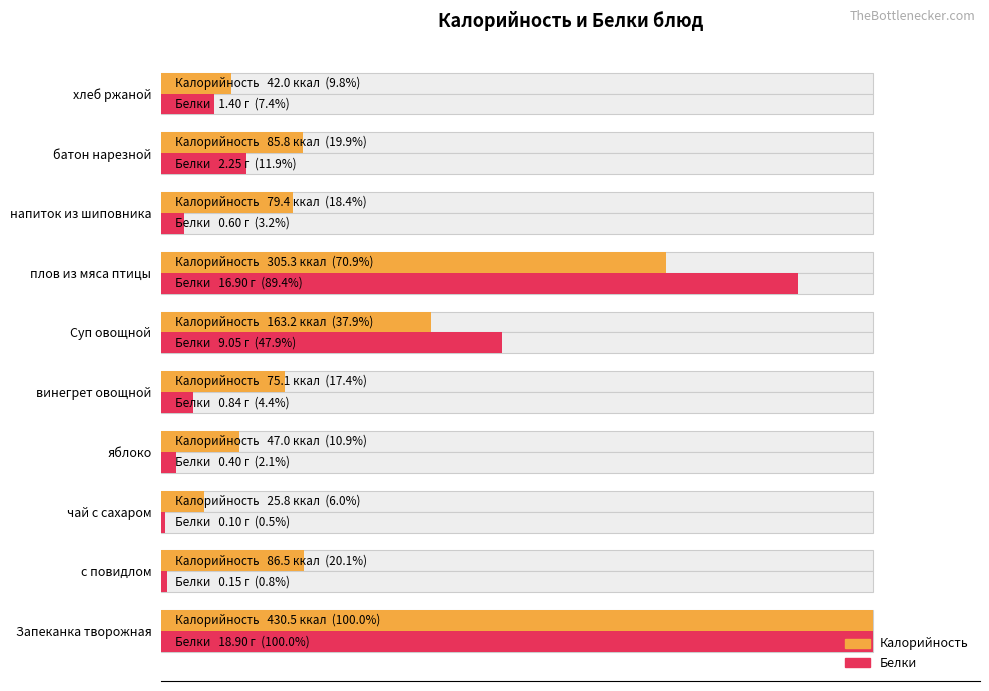

How many bars are there in total?

20